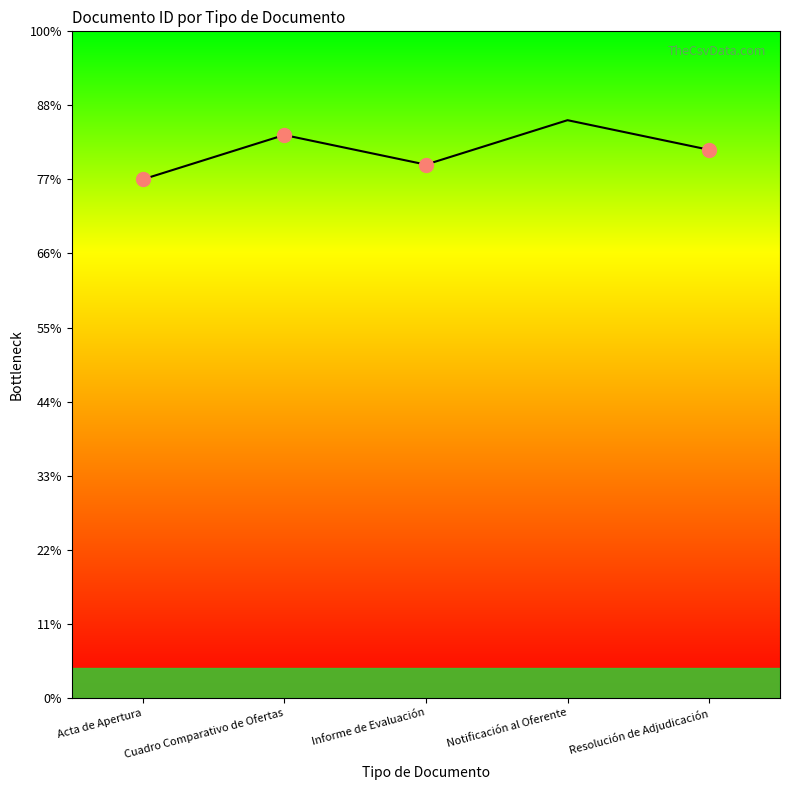

Where does the data first go above 37?

Cuadro Comparativo de Ofertas